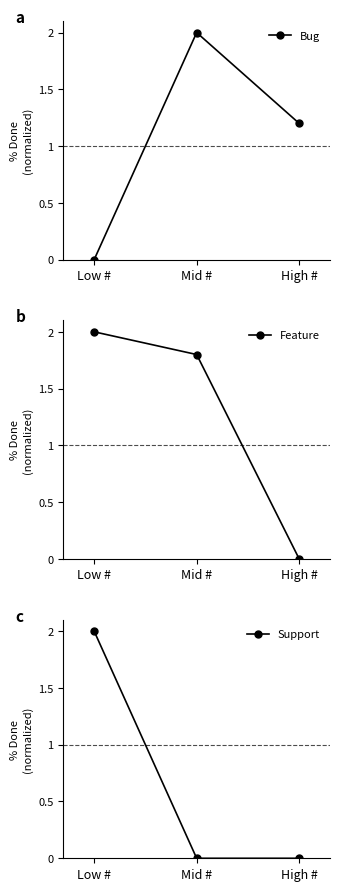

What is the sum of the Feature values at High # and Mid #?

1.8